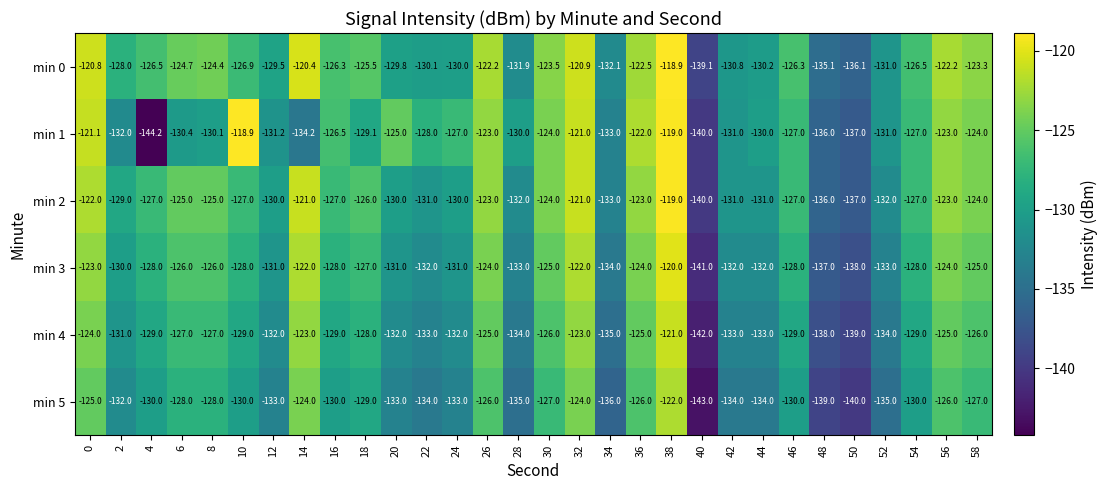

The value of min 1 at 36 is -172.8. True or false?

False